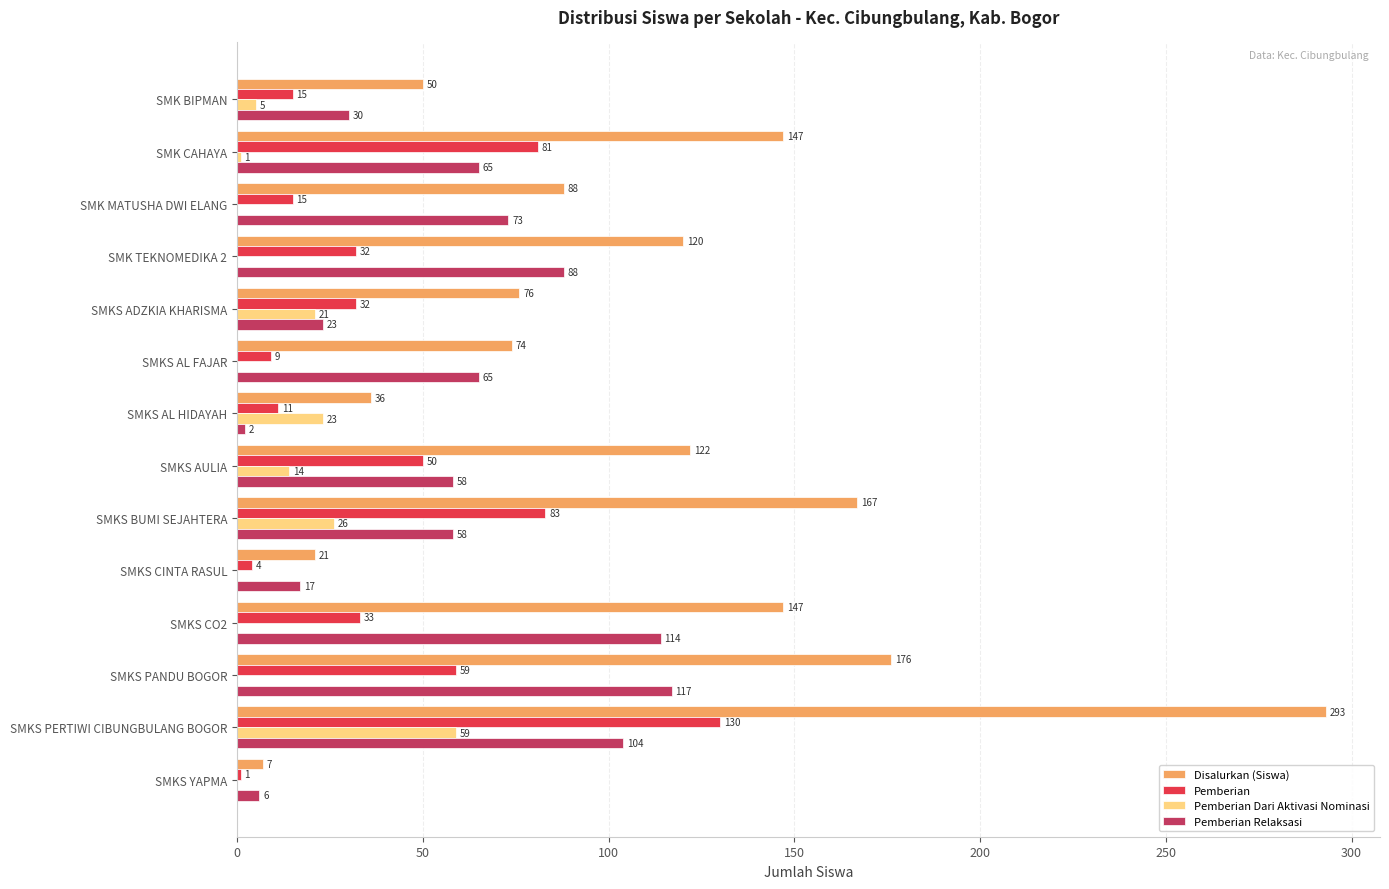

At which category is the sum across all series the highest?

SMKS PERTIWI CIBUNGBULANG BOGOR